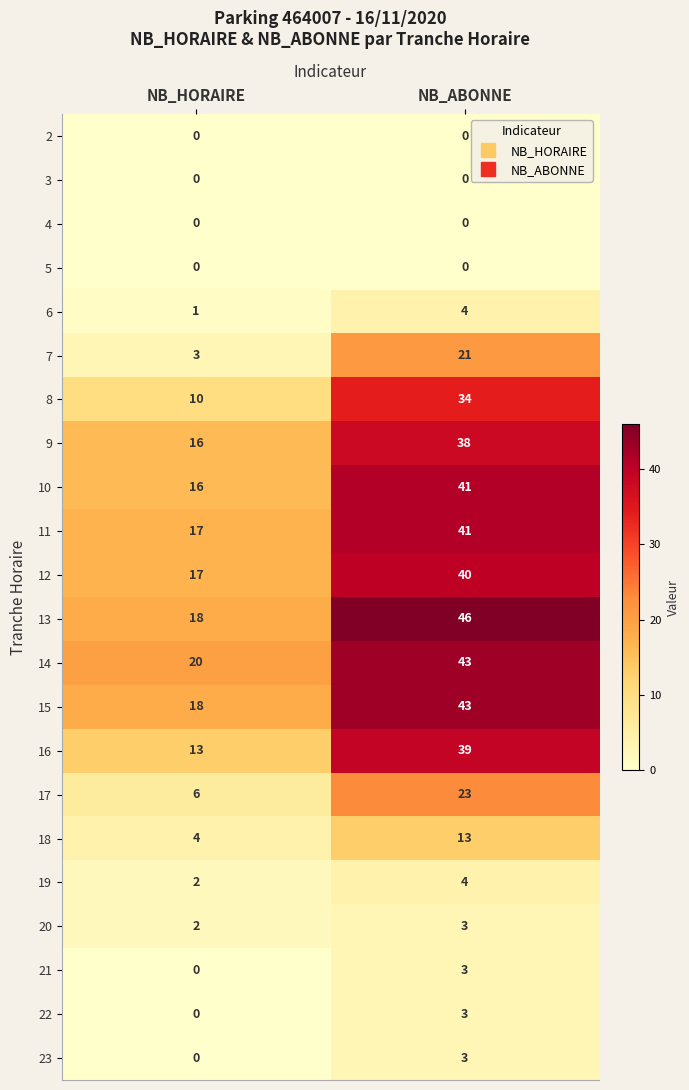

At which label is 8 closest to 22?

NB_HORAIRE